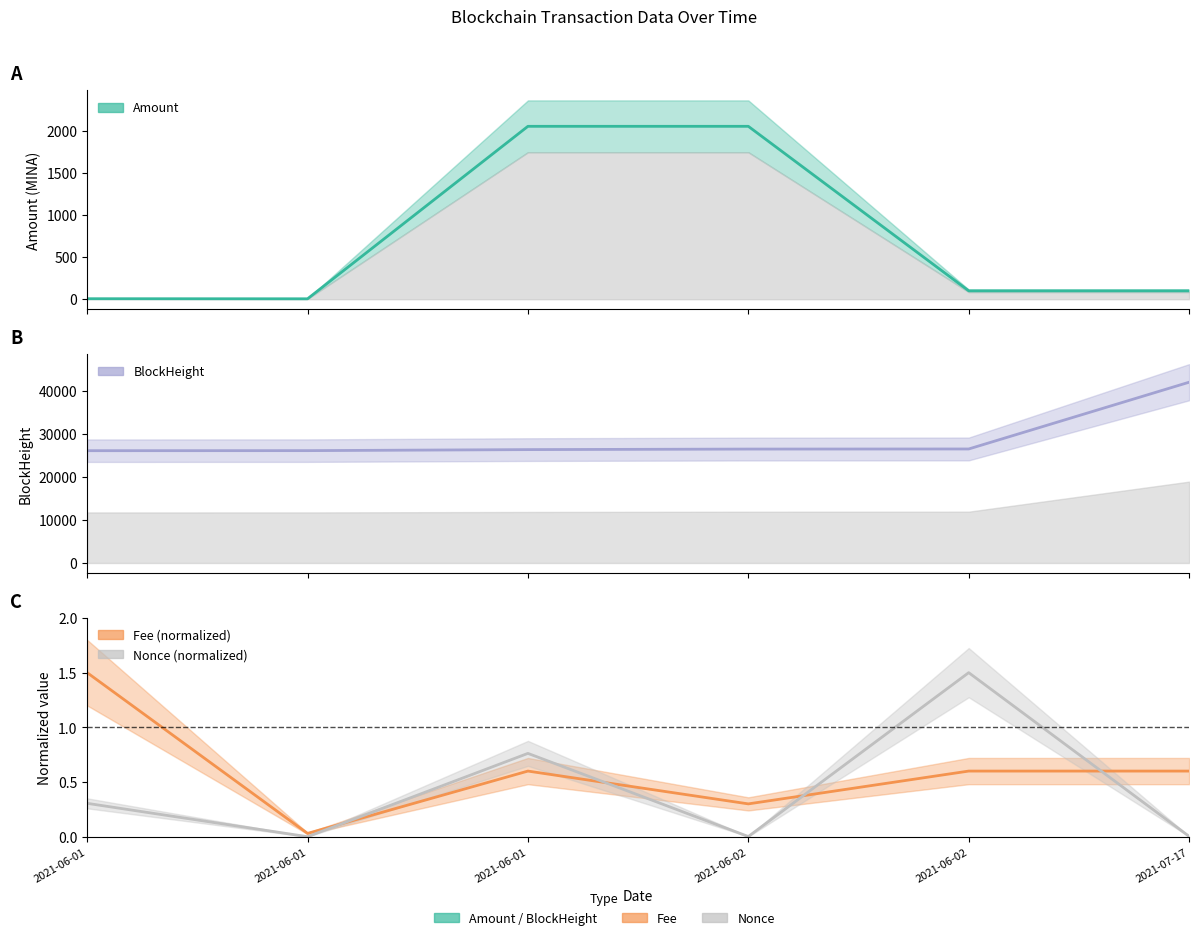

How many values in the Amount series exceed 100?

2